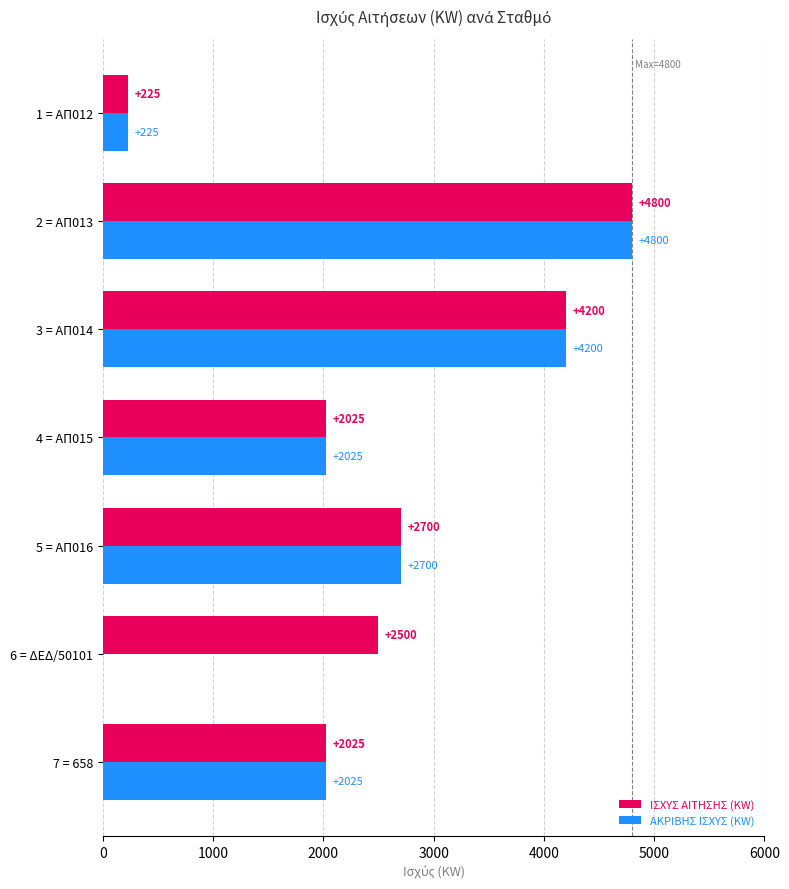

Where is ΙΣΧΥΣ ΑΙΤΗΣΗΣ (KW) nearest to the value 2512?

6 = ΔΕΔ/50101